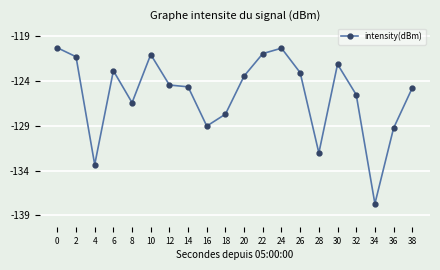

What is the greatest value displayed?

-119.9